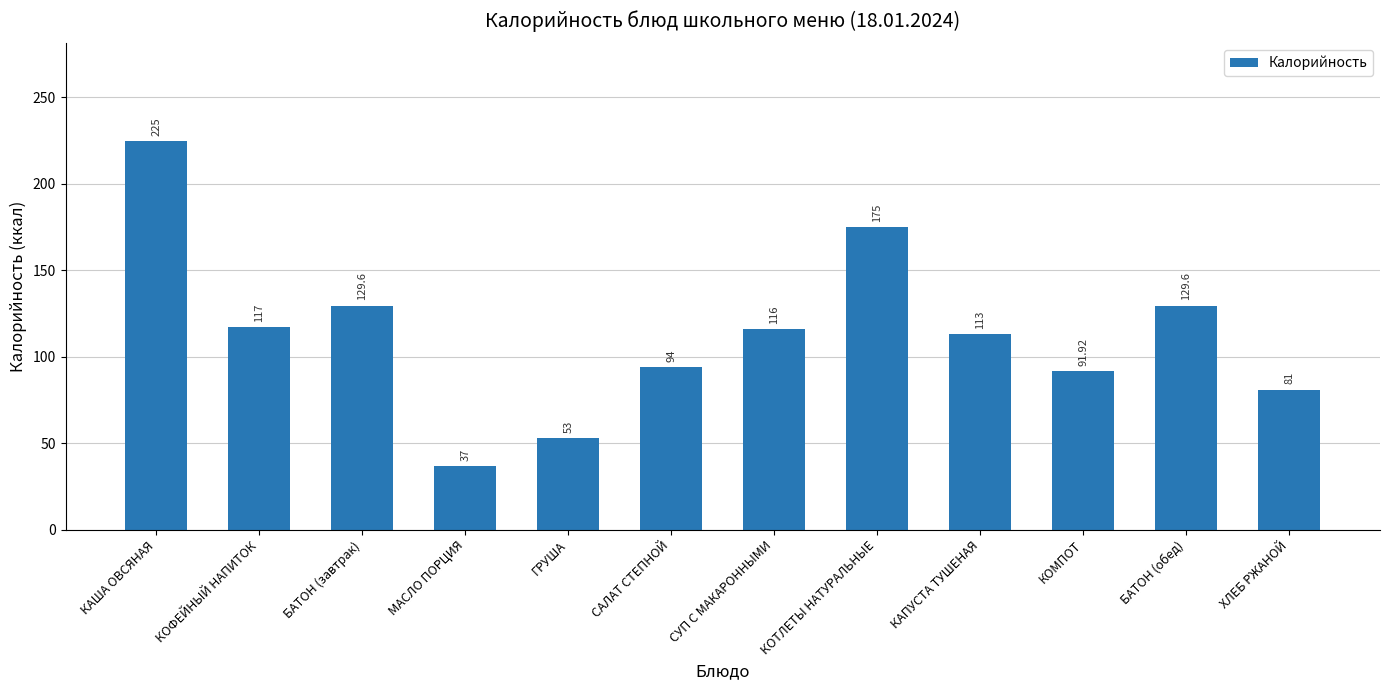

Which label corresponds to the smallest value in the chart?

МАСЛО ПОРЦИЯ